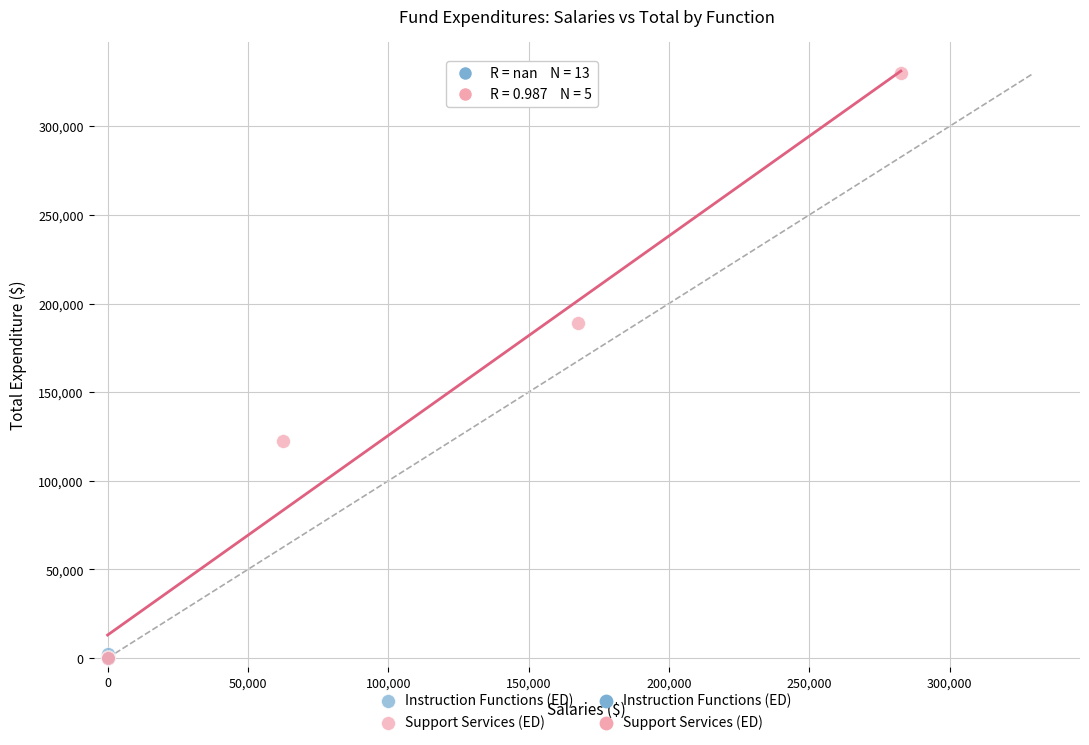

Which series has the largest Y range (max minus min)?

Support Services (ED)